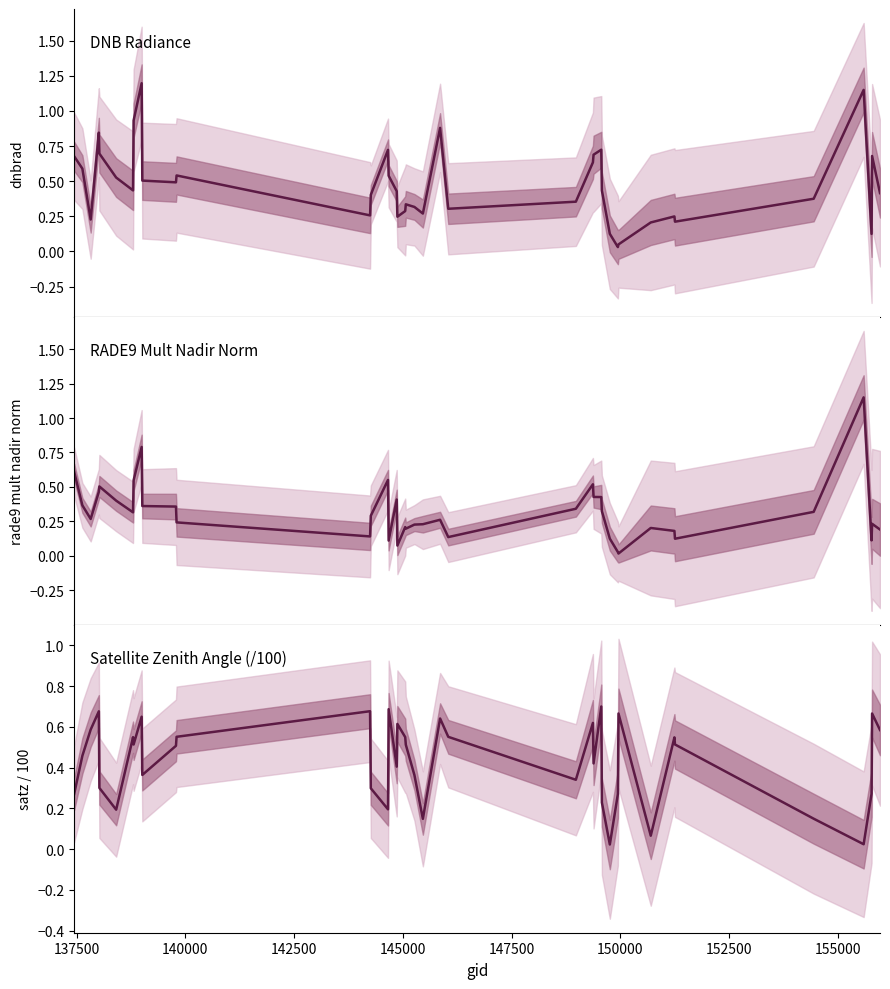

Rank the series at 155000 from highest to lowest value.

dnbrad, rade9_mult_nadir_norm, satz (scaled /100)